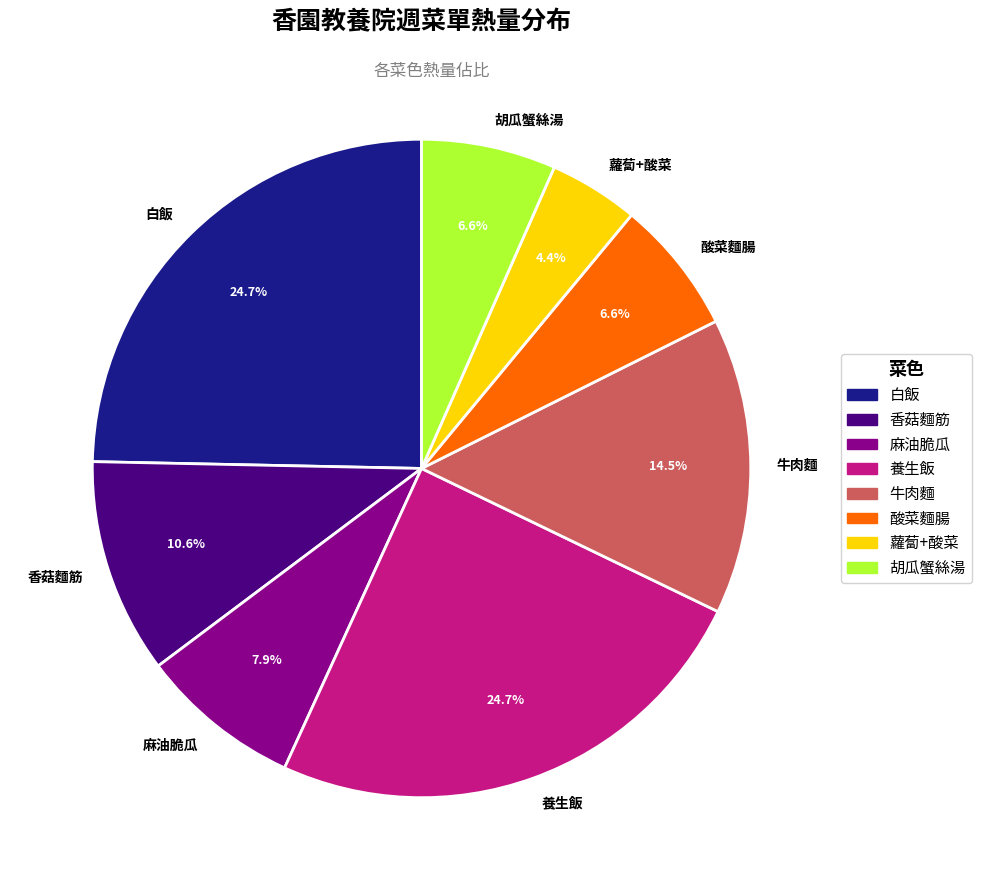

What is the ratio of the value at 麻油脆瓜 to the value at 白飯?

0.3